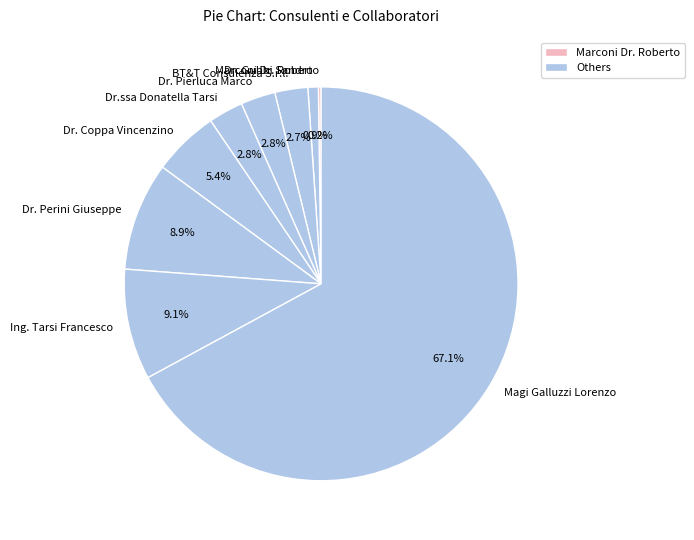

Approximately how many times larger is the value at Dr. Coppa Vincenzino compared to Dr.ssa Donatella Tarsi?

1.9